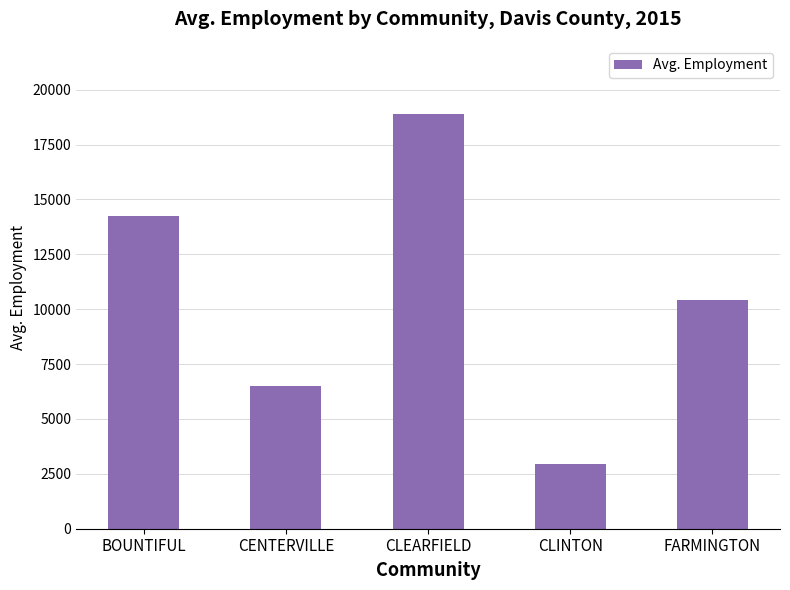

Which label corresponds to the largest value in the chart?

CLEARFIELD